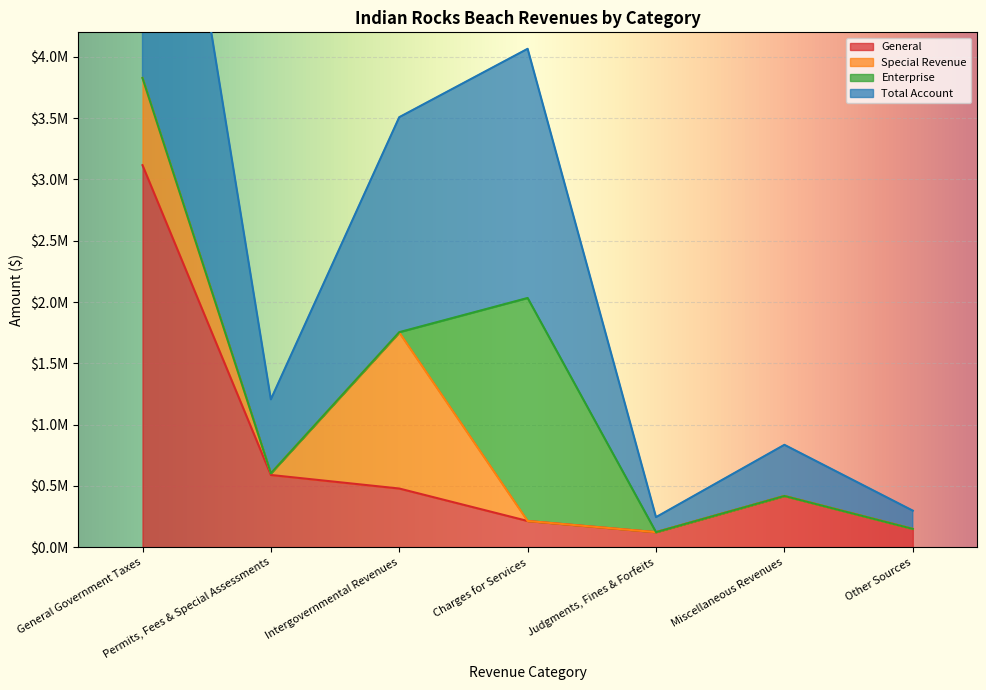

What is the difference between the maximum and minimum values in the General series?

2993891